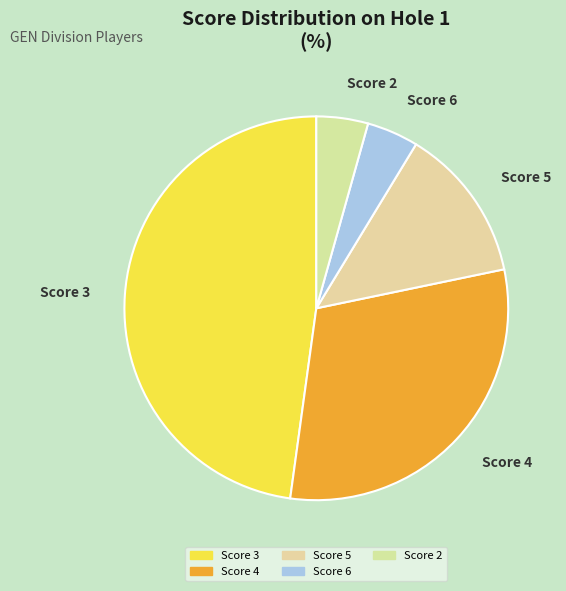

Which slice is the largest?

Score 3